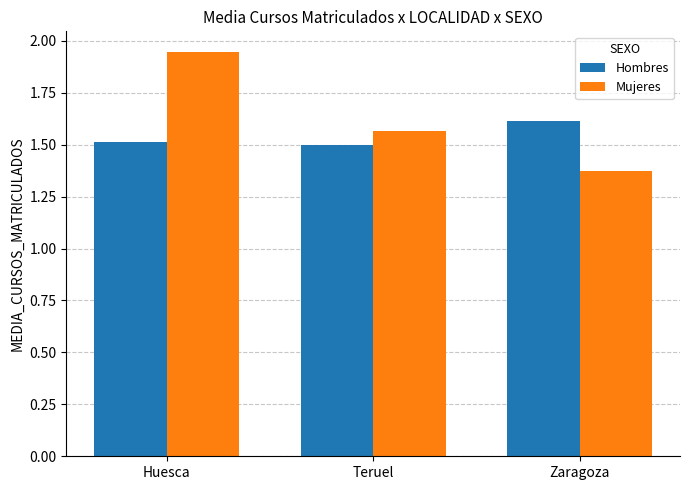

What are all the series names shown in the legend?

Hombres, Mujeres